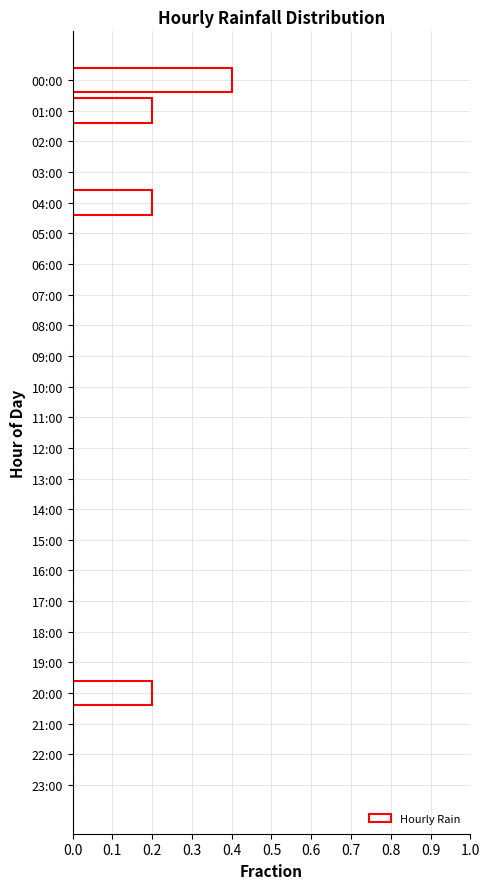

How many distinct data groups are displayed?

1